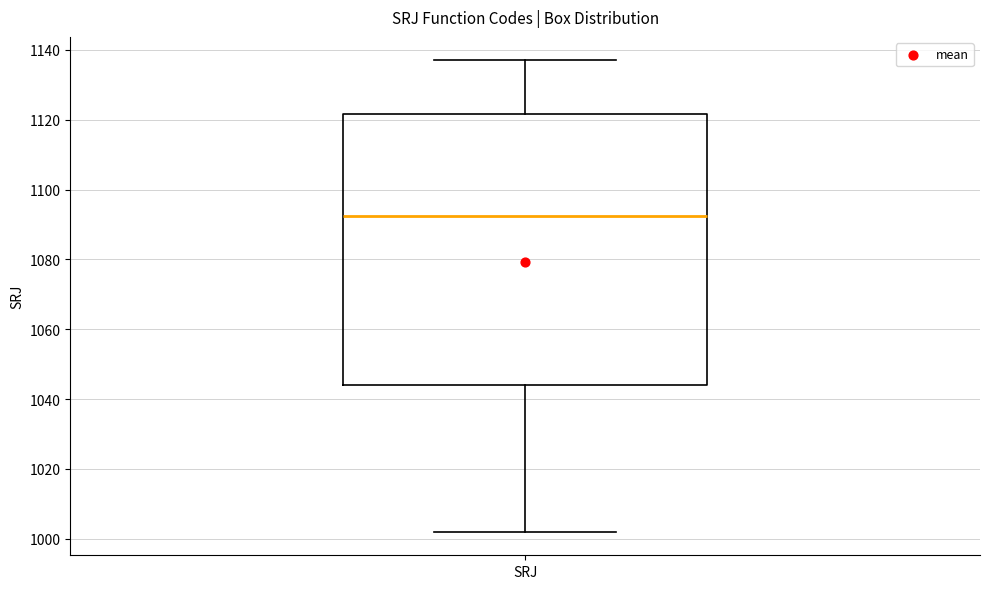

Read this box plot against the y-axis: the position of the median line, the range covered by the box, and the ends of both whiskers. The values are not printed on the chart, so give them approximately, as read against the axis.

median 1092, box 1044 to 1122, whiskers 1002 to 1138